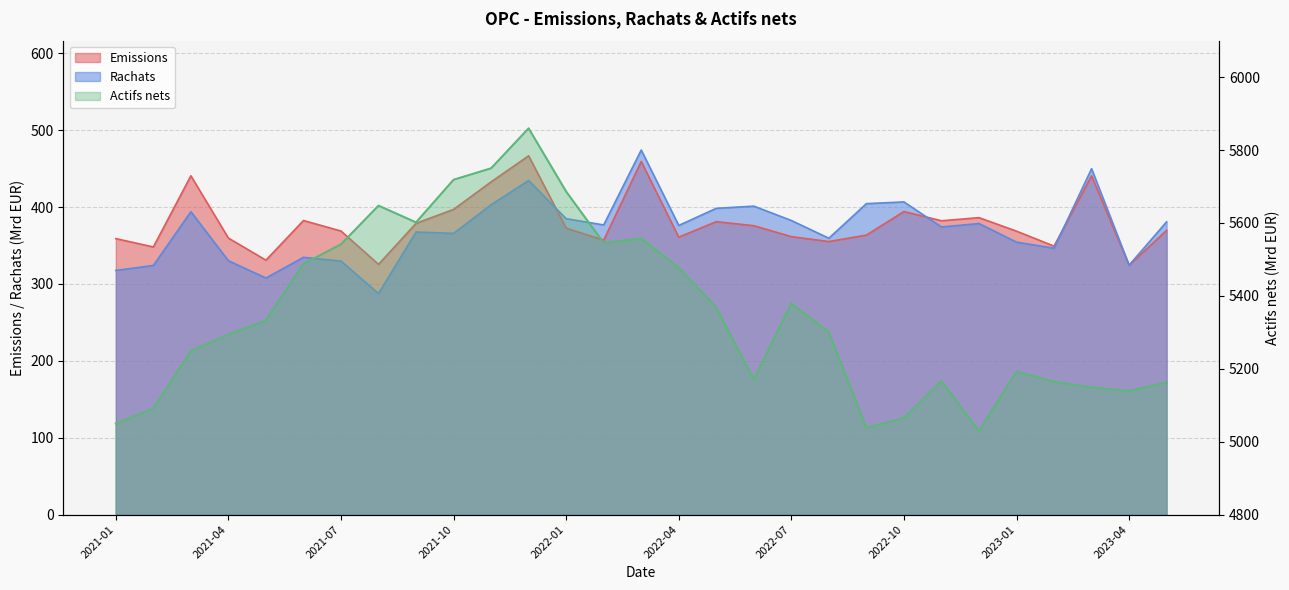

True or false: Actifs nets and Emissions cross at least once.

False